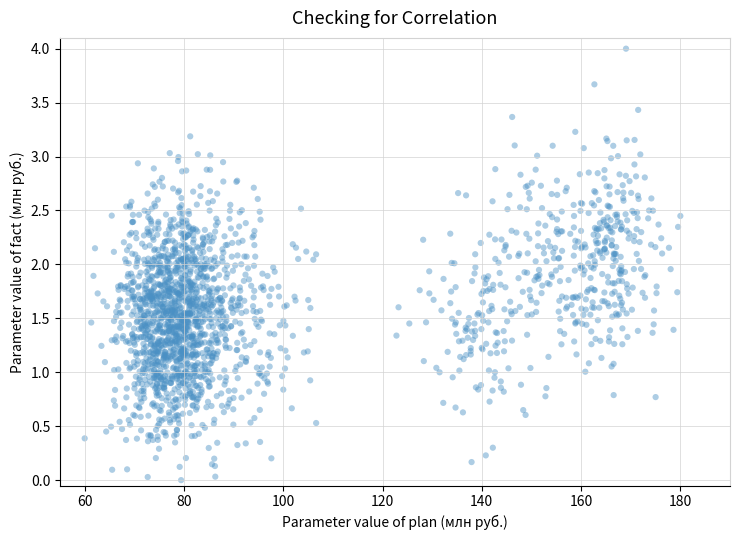

What is the range of Y values (max minus min)?

4.0